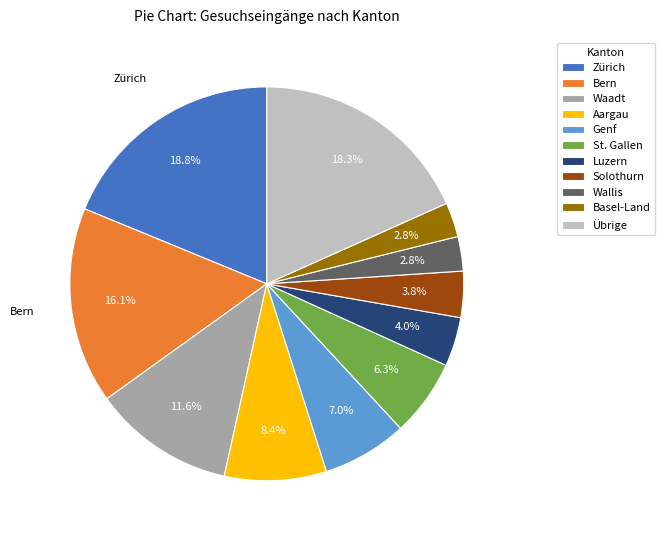

Between St. Gallen and Luzern, which is larger?

St. Gallen